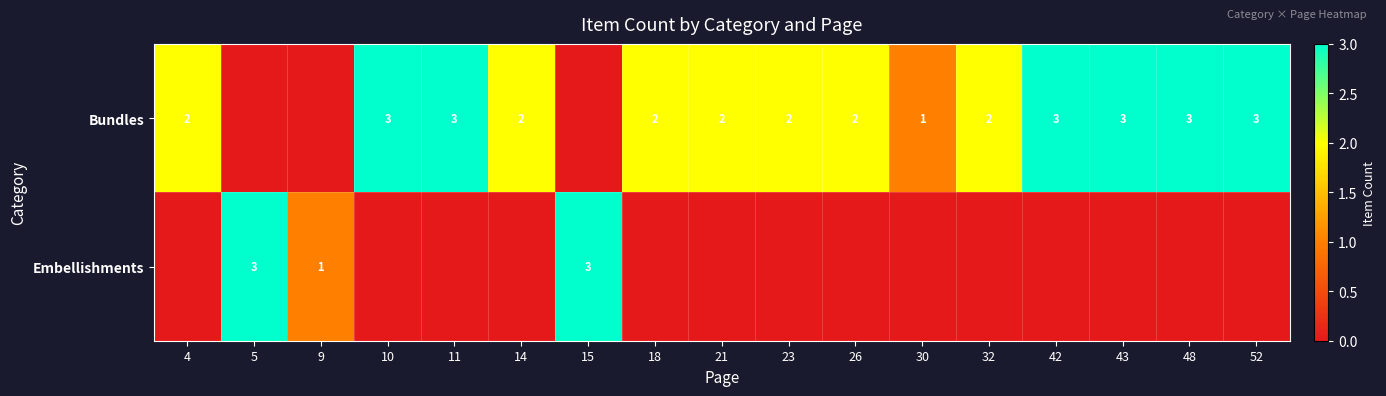

The value of Bundles at 18 is 4. True or false?

False